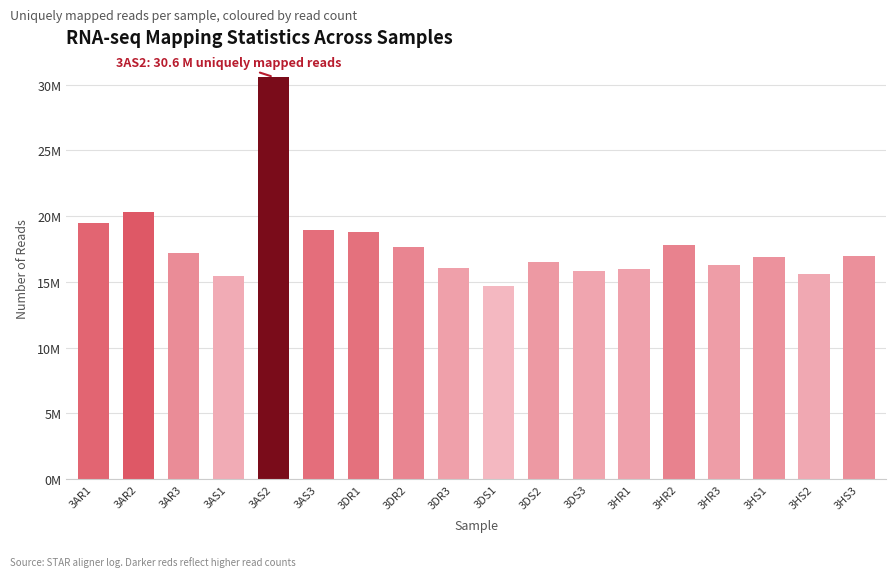

Does the chart contain any negative values?

No